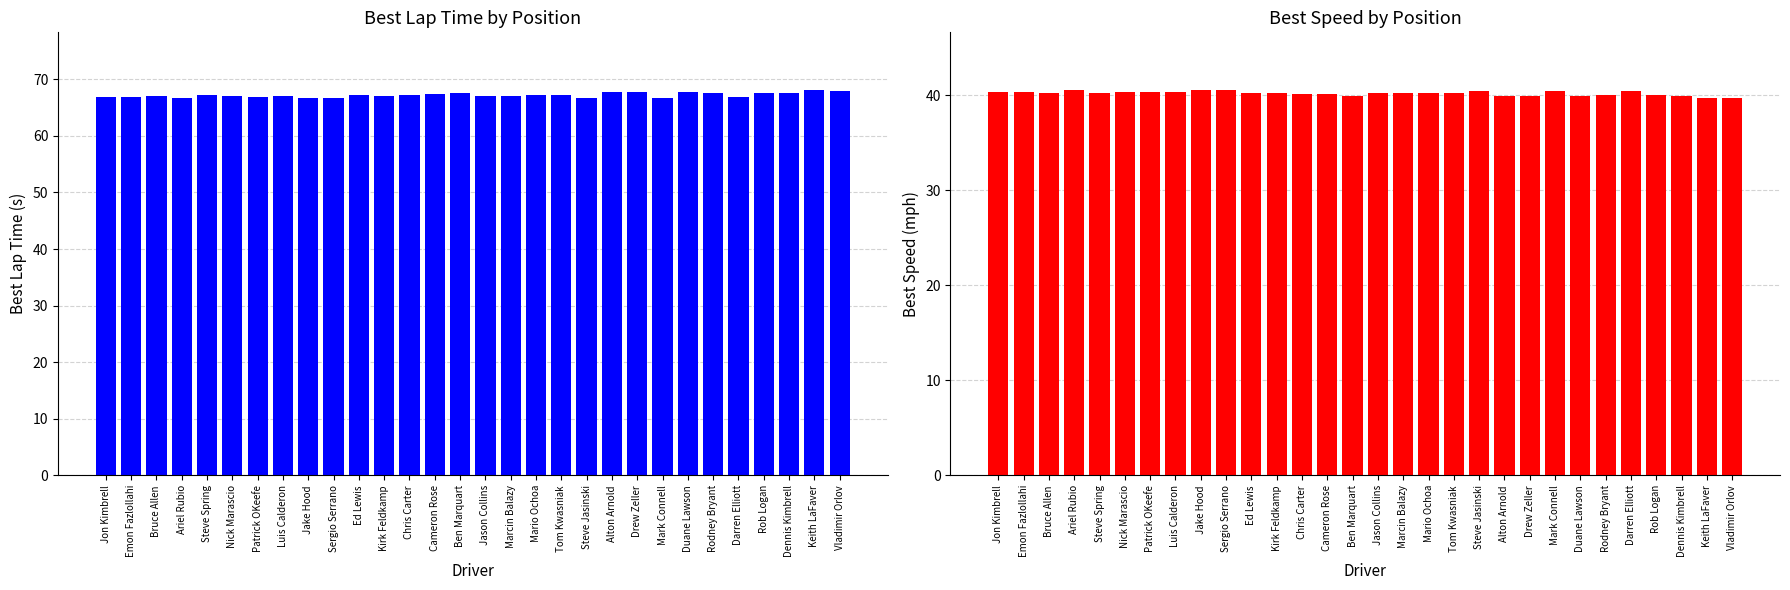

What is the difference between the highest and lowest values at Bruce Allen?

26.8